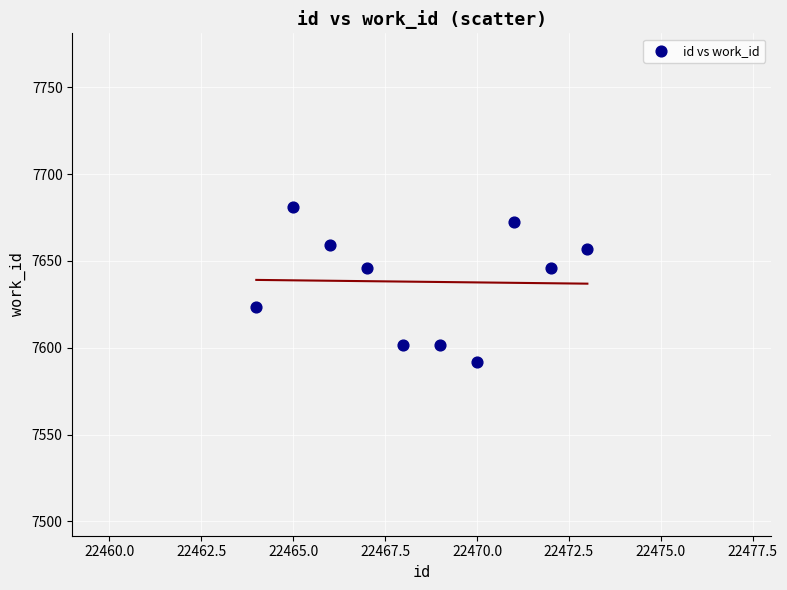

What is the average Y value?

7638.0